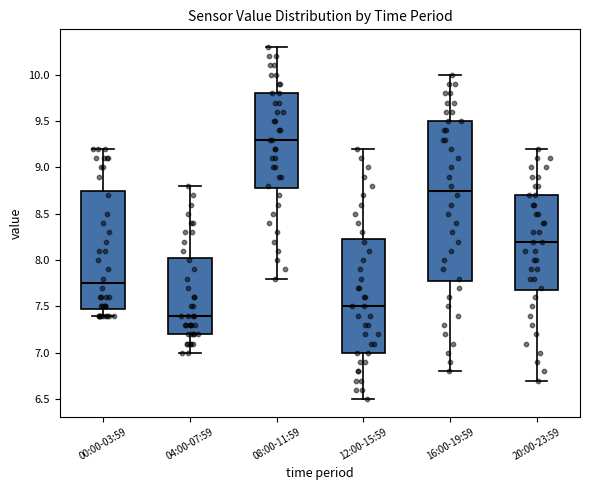

Comparing the boxes themselves (not the whiskers), which one is the tallest?

16:00-19:59